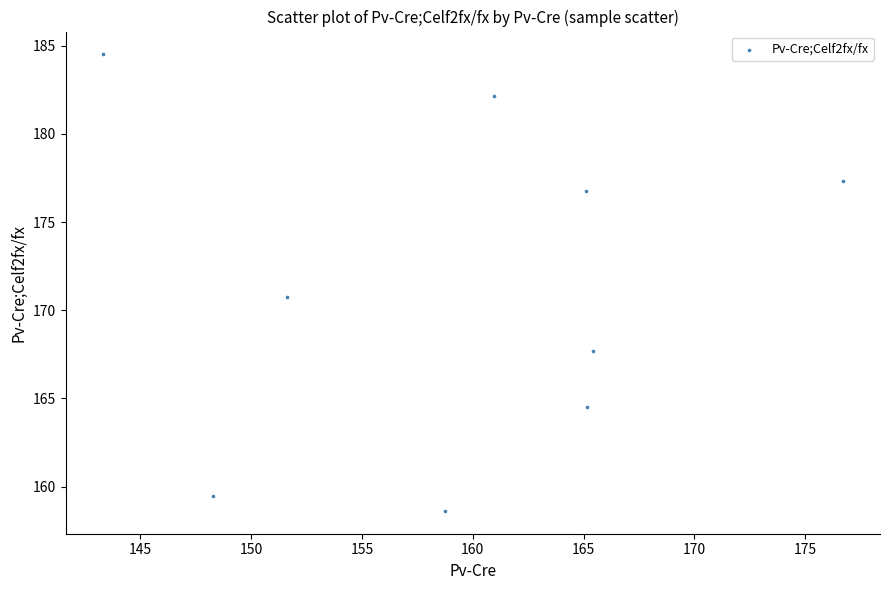

What is the average Y value?

171.3